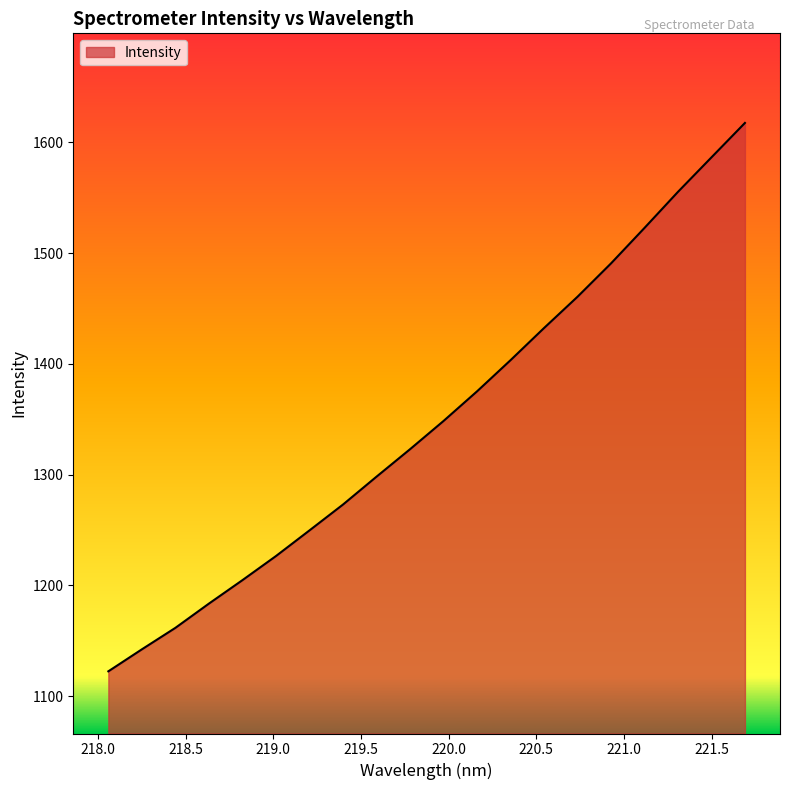

How many lines are shown in the chart?

1